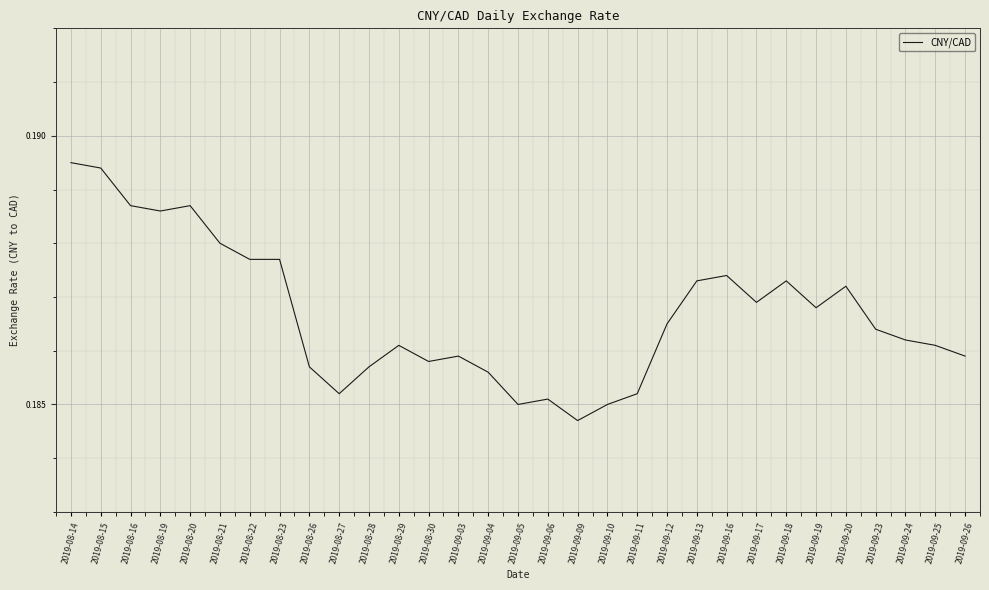

At which label is the value closest to 0?

2019-09-09